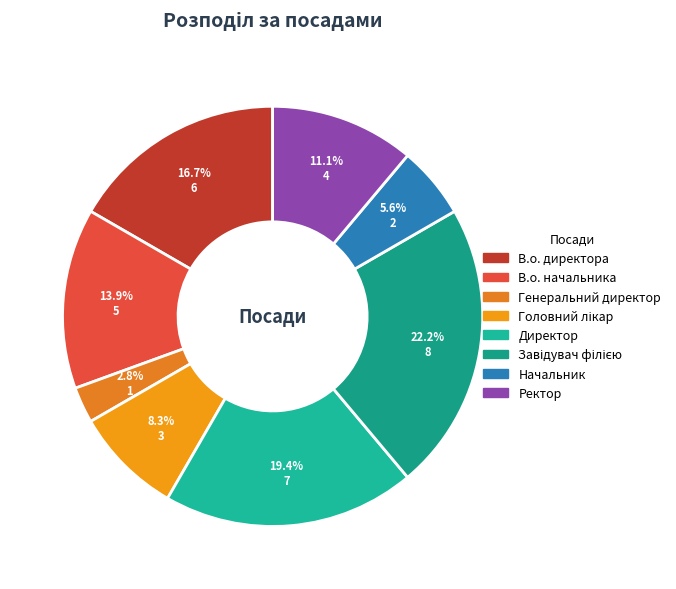

Is it true that В.о. директора is 24% of the pie?

False